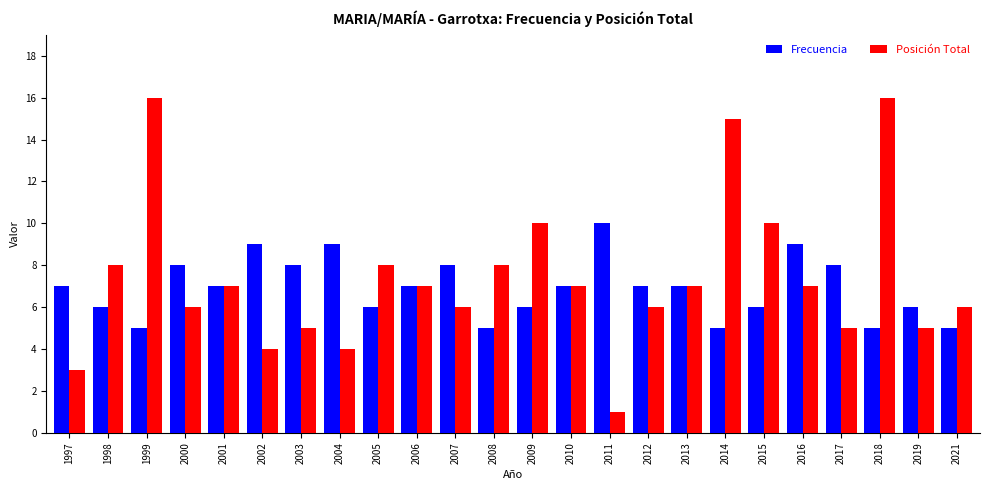

Reading left to right, transcribe all the data shown in this chart.

Frecuencia: 7	6	5	8	7	9	8	9	6	7	8	5	6	7	10	7	7	5	6	9	8	5	6	5
Posición Total: 3	8	16	6	7	4	5	4	8	7	6	8	10	7	1	6	7	15	10	7	5	16	5	6